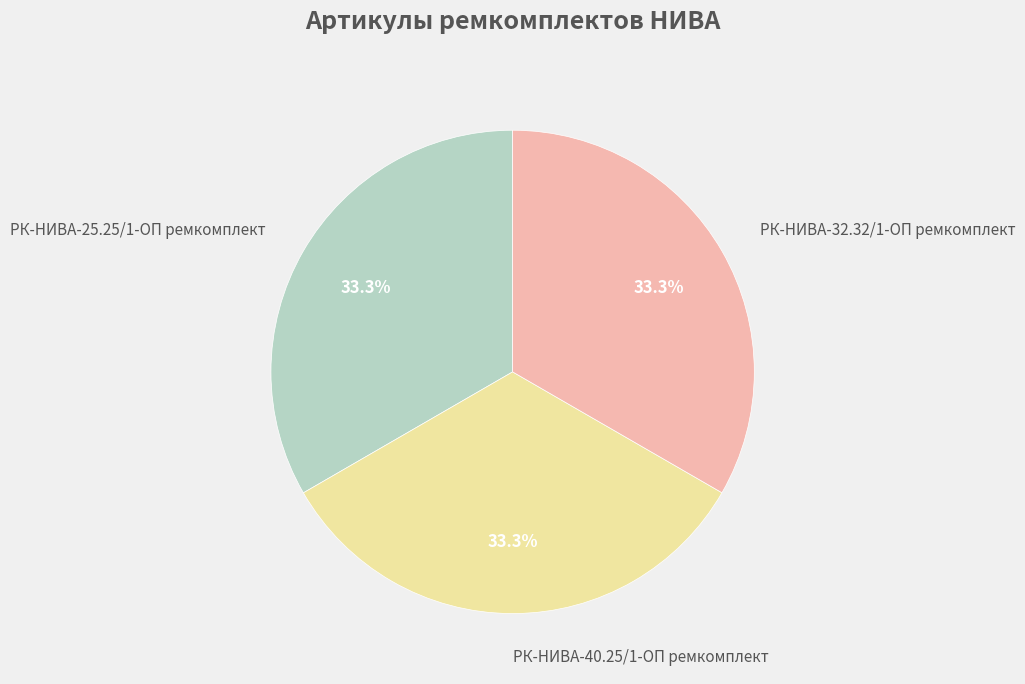

Does РК-НИВА-32.32/1-ОП ремкомплект account for over 50% of the chart?

No